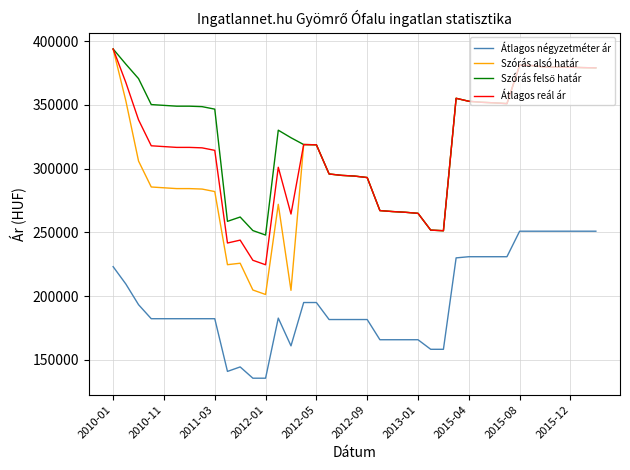

True or false: Átlagos négyzetméter ár and Szórás alsó határ cross at least once.

False